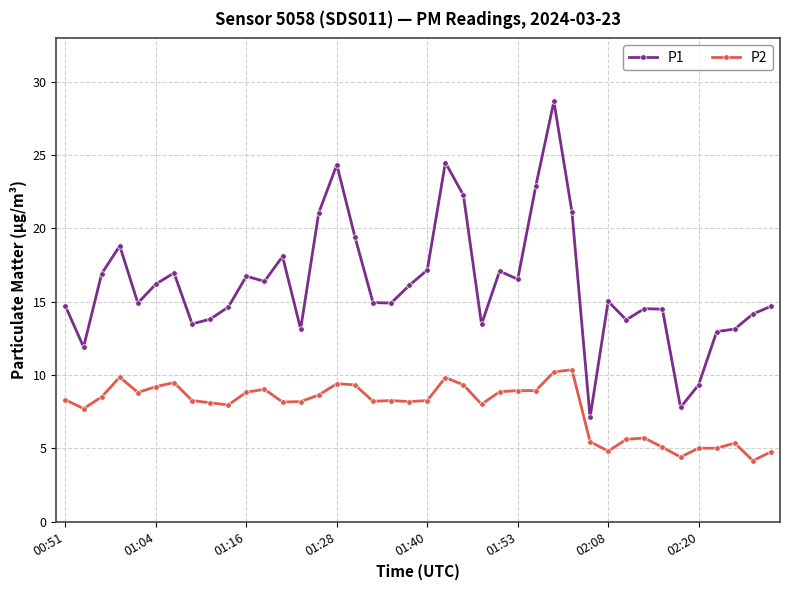

True or false: P1 and P2 intersect in this chart.

False